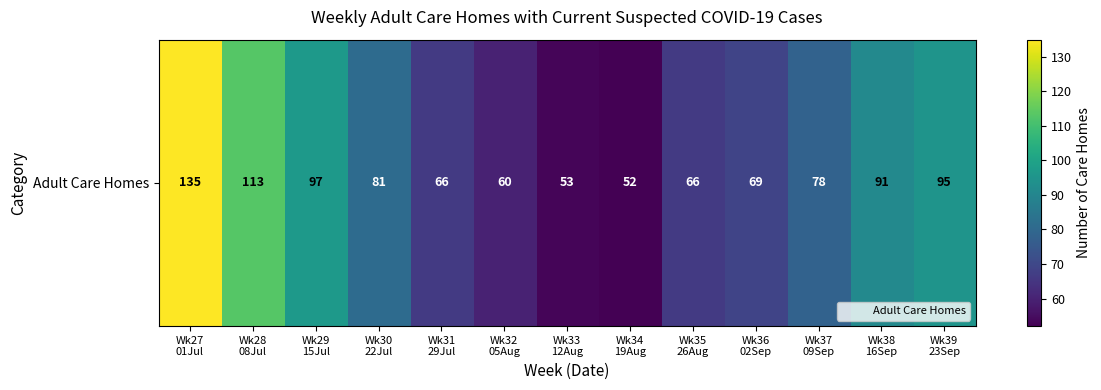

Is it true that the value at Wk39
23Sep is 95?

True